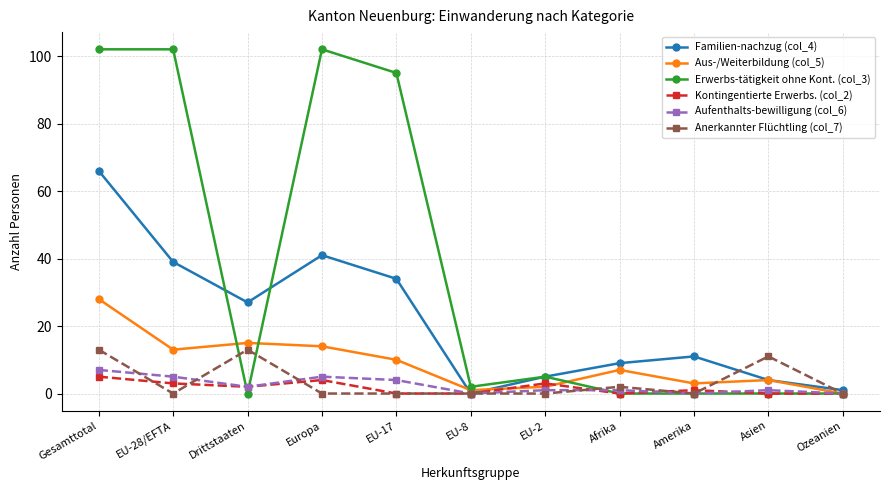

Reading right to left, transcribe all the data shown in this chart.

Familien-nachzug (col_4): Ozeanien=1	Asien=4	Amerika=11	Afrika=9	EU-2=5	EU-8=0	EU-17=34	Europa=41	Drittstaaten=27	EU-28/EFTA=39	Gesamttotal=66
Aus-/Weiterbildung (col_5): Ozeanien=0	Asien=4	Amerika=3	Afrika=7	EU-2=2	EU-8=1	EU-17=10	Europa=14	Drittstaaten=15	EU-28/EFTA=13	Gesamttotal=28
Erwerbs-tätigkeit ohne Kont. (col_3): Ozeanien=0	Asien=0	Amerika=0	Afrika=0	EU-2=5	EU-8=2	EU-17=95	Europa=102	Drittstaaten=0	EU-28/EFTA=102	Gesamttotal=102
Kontingentierte Erwerbs. (col_2): Ozeanien=0	Asien=0	Amerika=1	Afrika=0	EU-2=3	EU-8=0	EU-17=0	Europa=4	Drittstaaten=2	EU-28/EFTA=3	Gesamttotal=5
Aufenthalts-bewilligung (col_6): Ozeanien=0	Asien=1	Amerika=0	Afrika=1	EU-2=1	EU-8=0	EU-17=4	Europa=5	Drittstaaten=2	EU-28/EFTA=5	Gesamttotal=7
Anerkannter Flüchtling (col_7): Ozeanien=0	Asien=11	Amerika=0	Afrika=2	EU-2=0	EU-8=0	EU-17=0	Europa=0	Drittstaaten=13	EU-28/EFTA=0	Gesamttotal=13